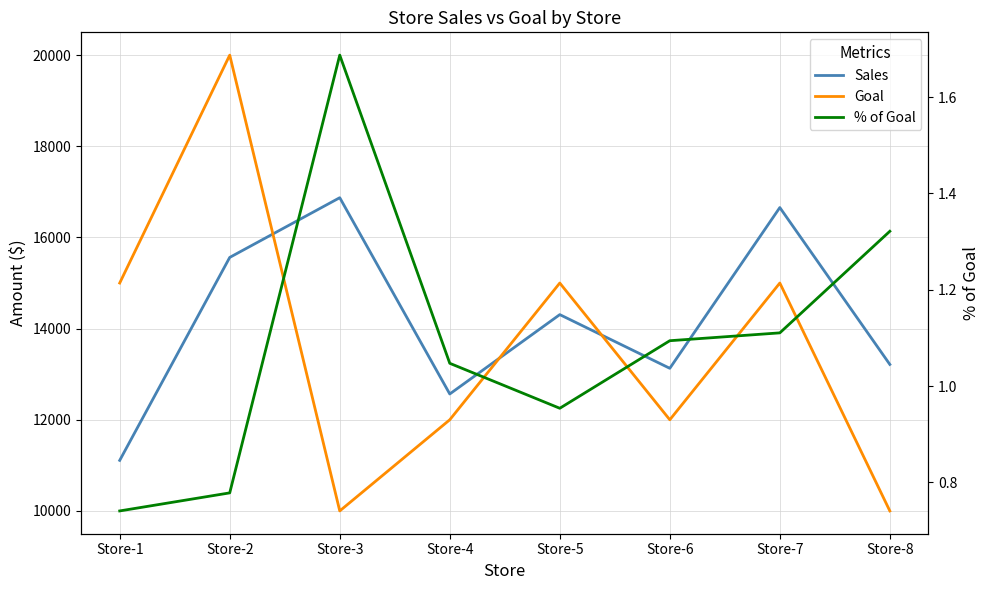

Rank the series at Store-4 from highest to lowest value.

Sales, Goal, % of Goal